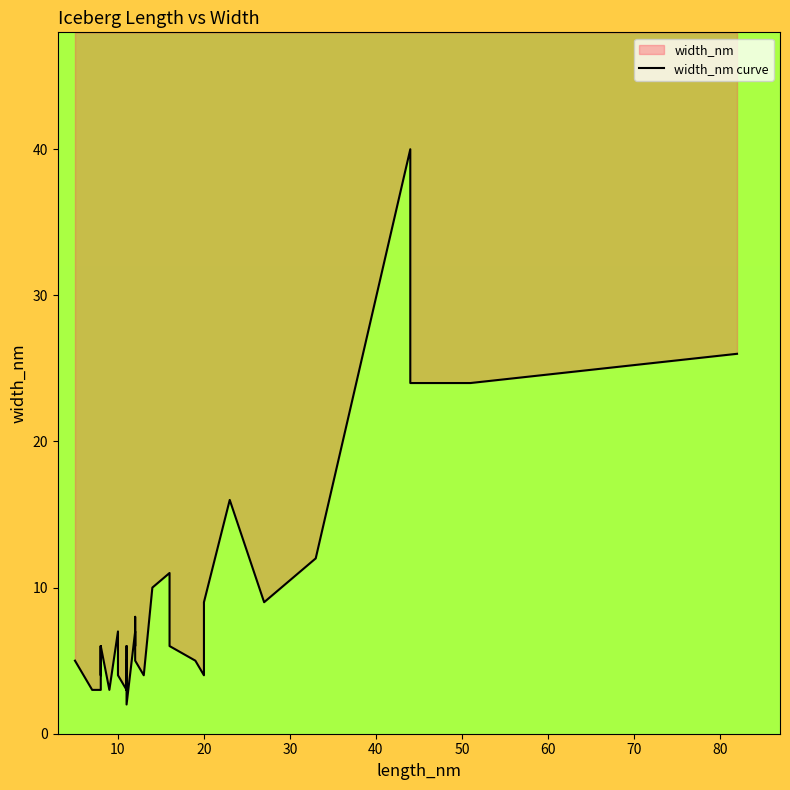

What is the sum of all values?

320